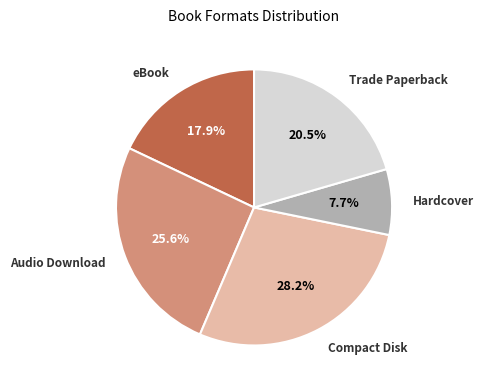

To the nearest percent, what portion does Hardcover represent?

8%